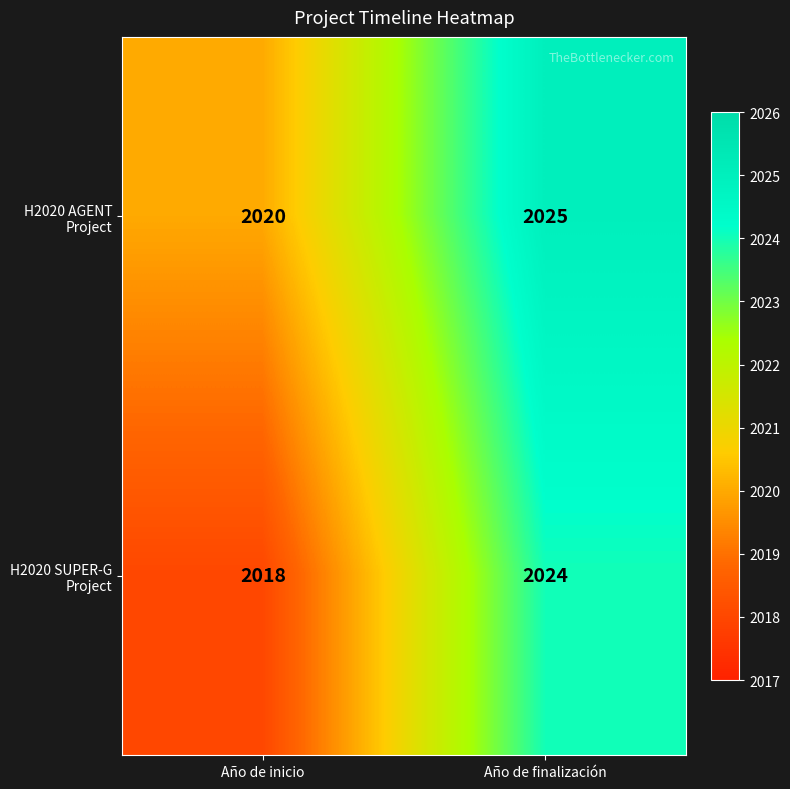

What is the total value across all series at Año de finalización?

4049